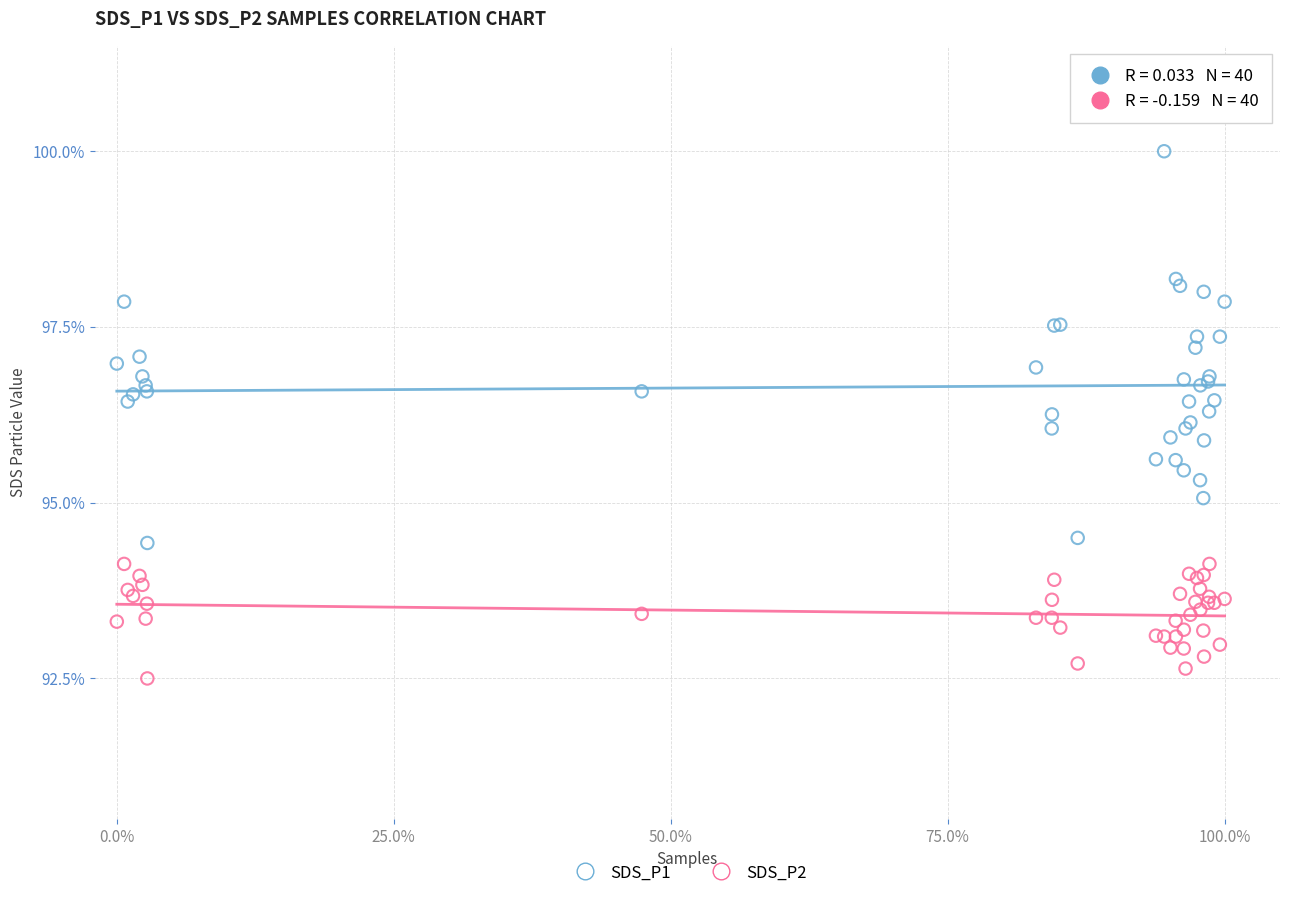

Which series has the widest spread of Y values?

SDS_P1